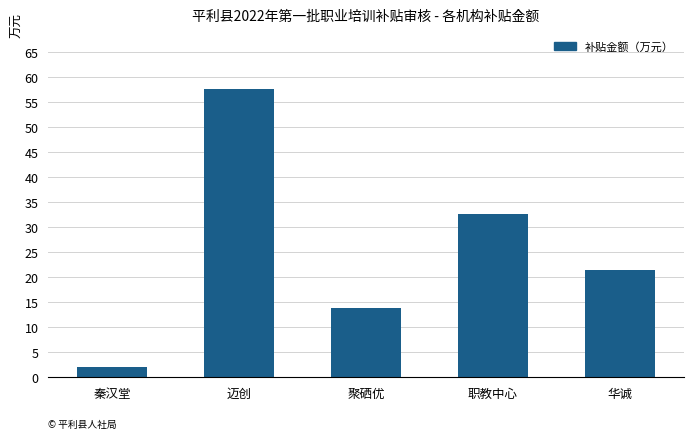

What is the ratio of the value at 职教中心 to the value at 秦汉堂?

15.5